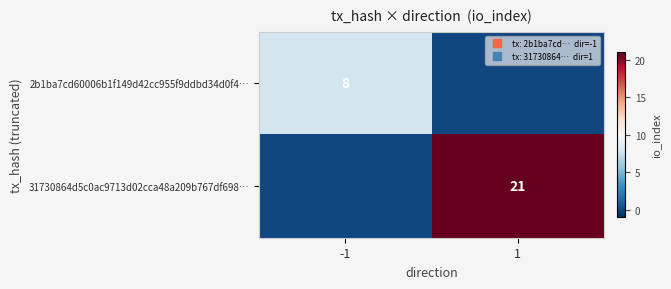

Rank the series by their average value, from lowest to highest.

2b1ba7cd60006b1f149d42cc955f9ddbd34d0f4…, 31730864d5c0ac9713d02cca48a209b767df698…